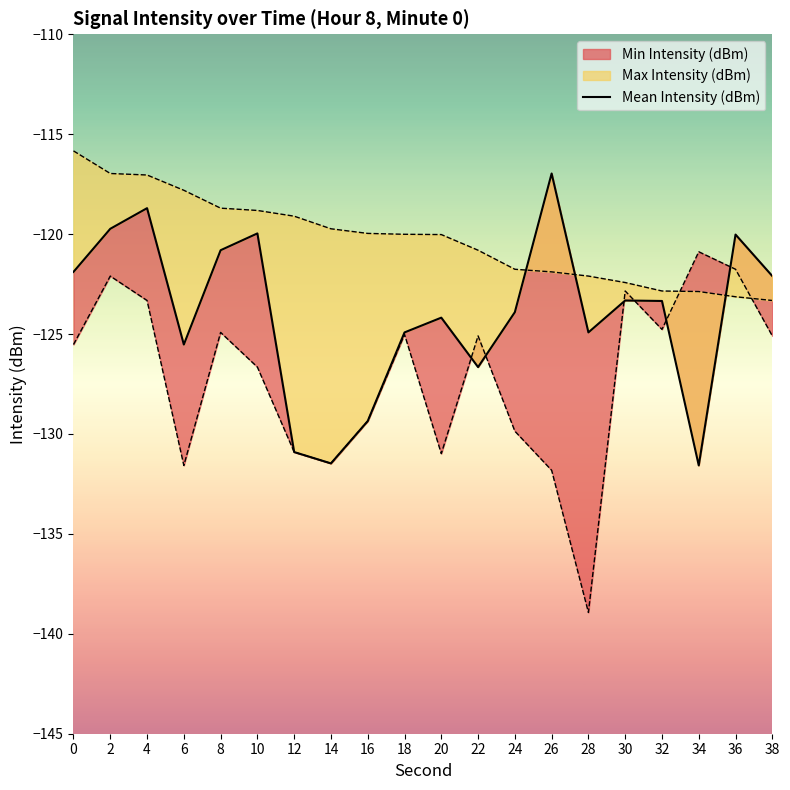

How many lines are shown in the chart?

1